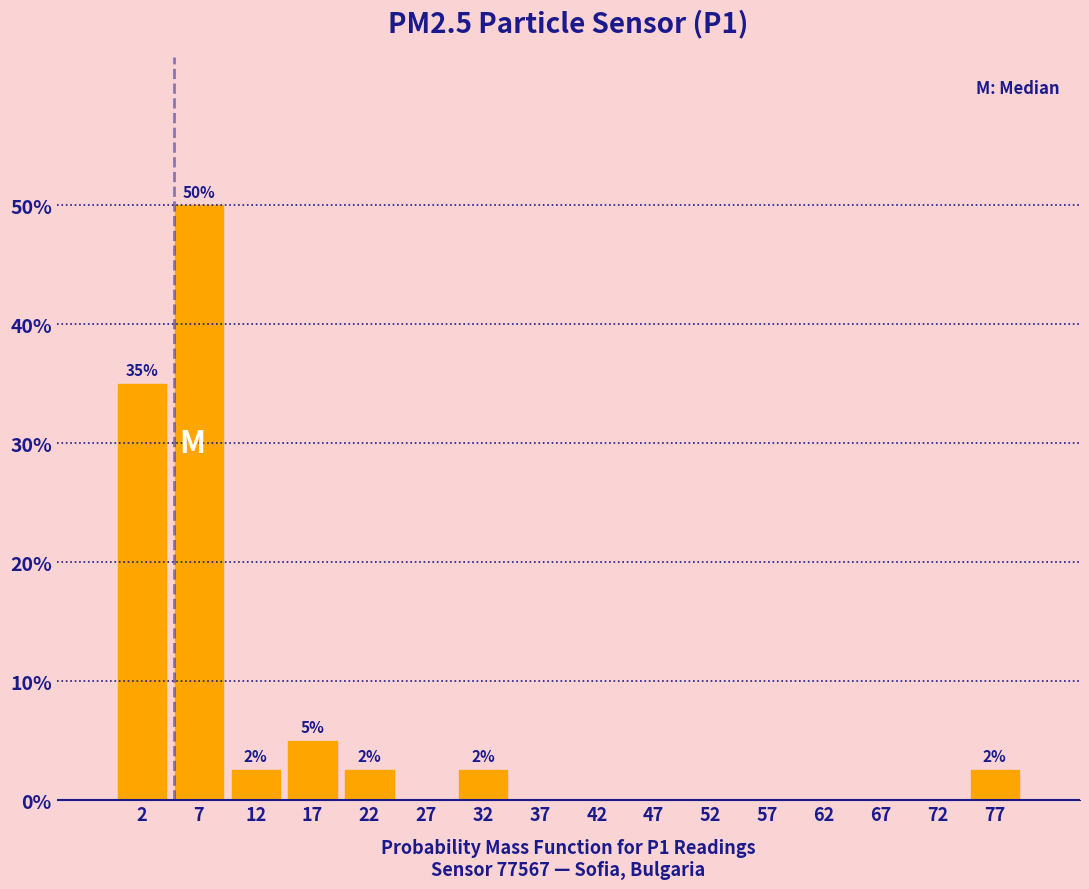

Over which range of the x-axis is the bar tallest?

5 to 10